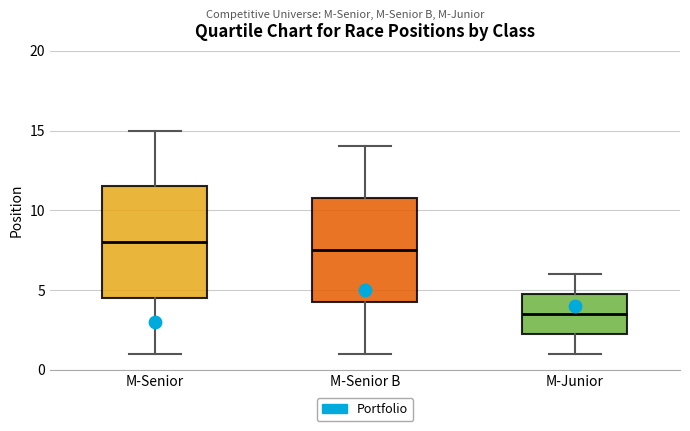

Which box is the tallest, from its lower edge to its upper edge?

M-Senior